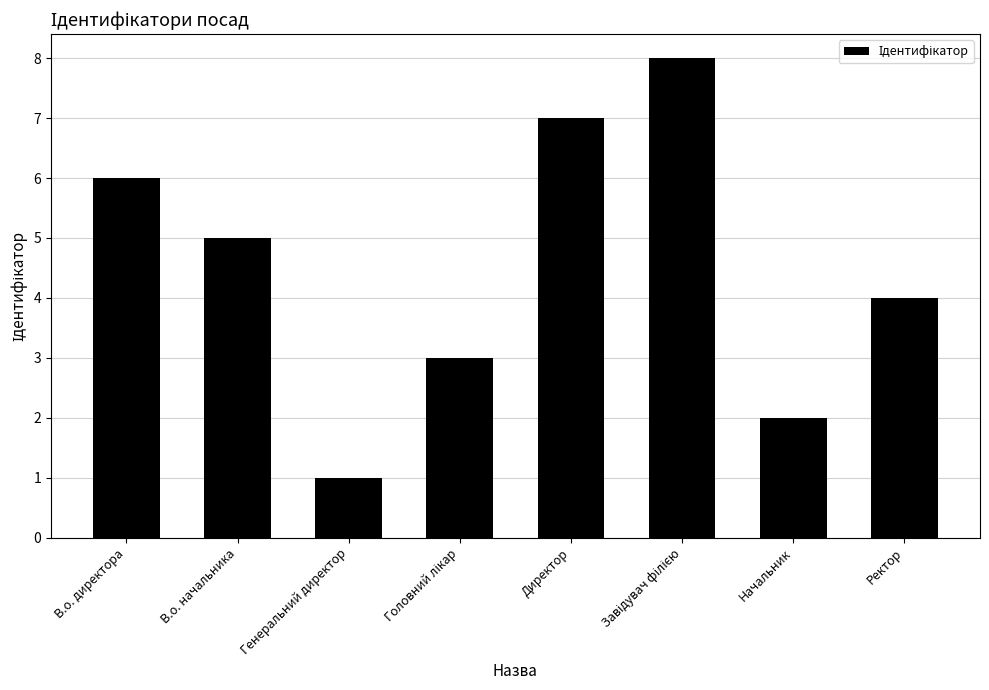

The value at Директор is 7. True or false?

True